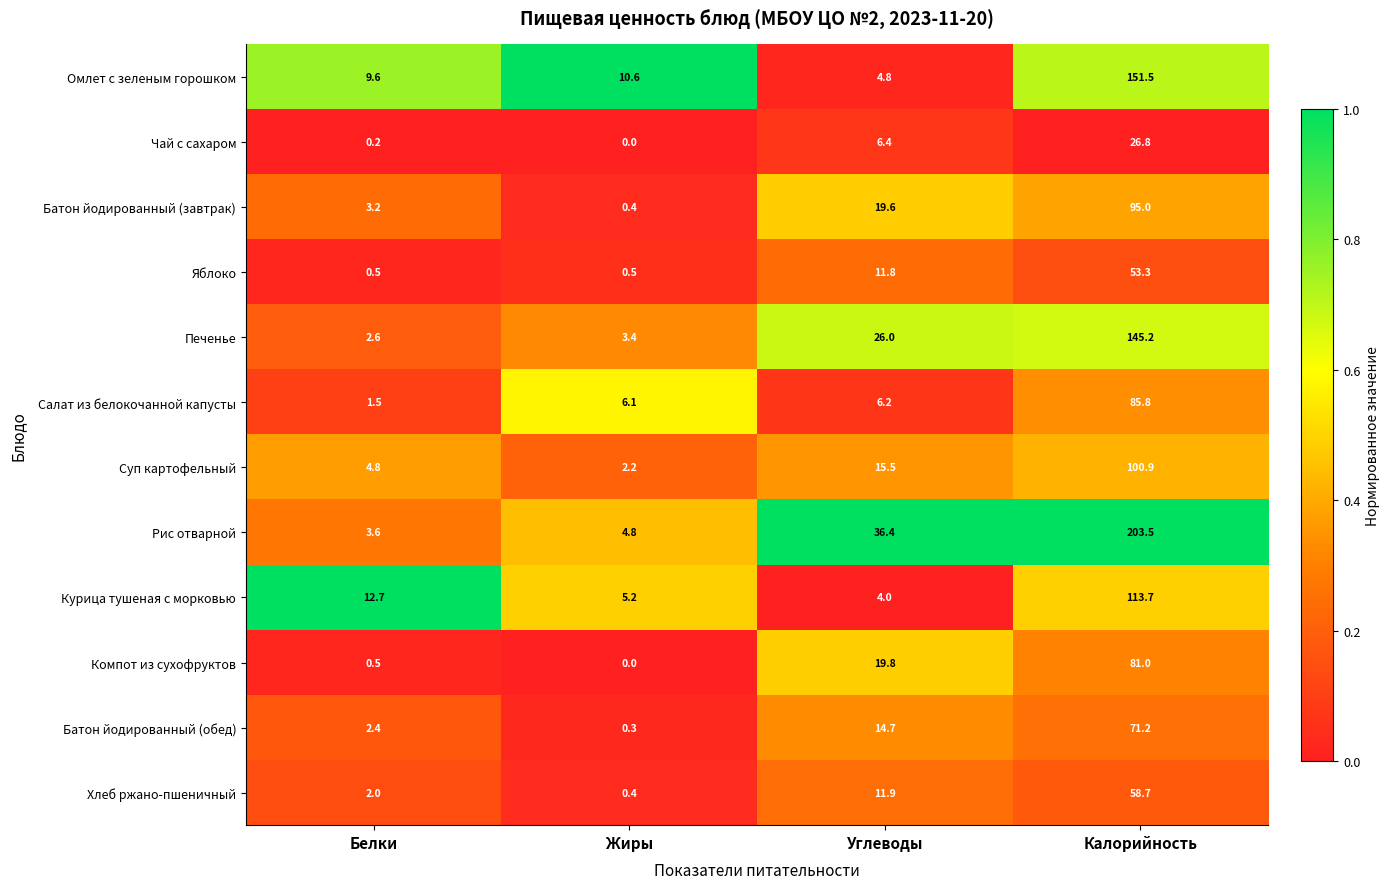

What is the difference between the maximum and minimum values in the Рис отварной series?

199.9